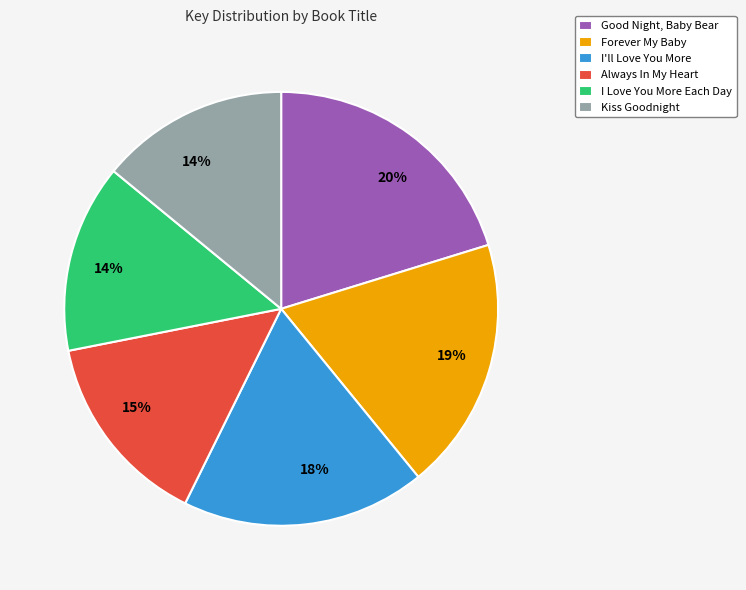

Is it true that Good Night, Baby Bear is 25% of the pie?

False